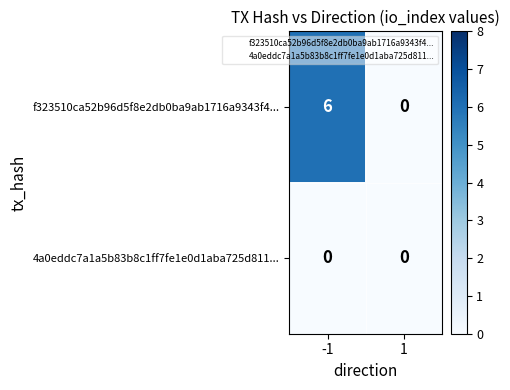

Reading left to right, extract all data points from this chart.

f323510ca52b96d5f8e2db0ba9ab1716a9343f4...: 6	0
4a0eddc7a1a5b83b8c1ff7fe1e0d1aba725d811...: 0	0